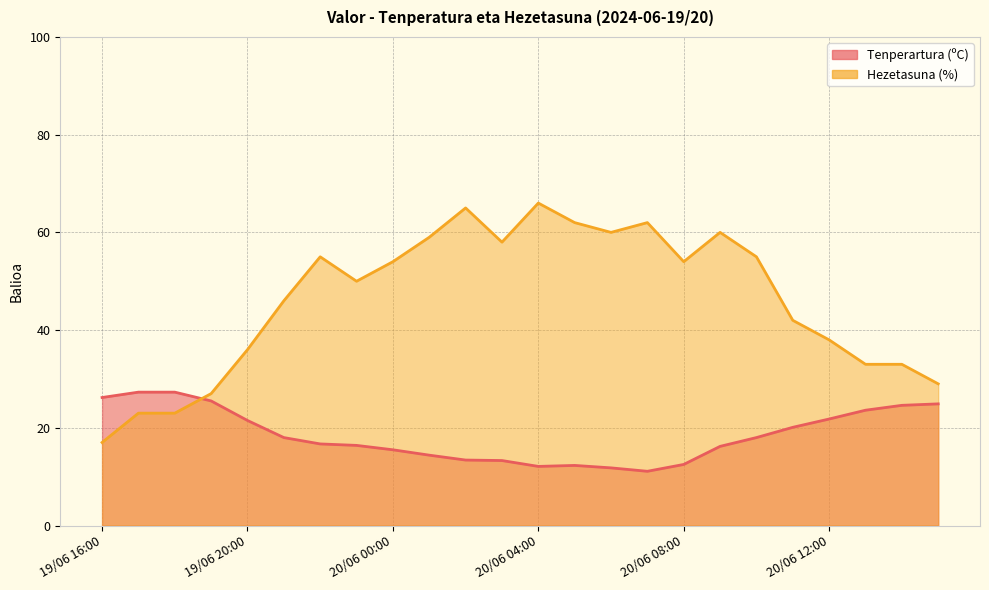

Read the Hezetasuna (%) value at 19/06 23:00.

50.0